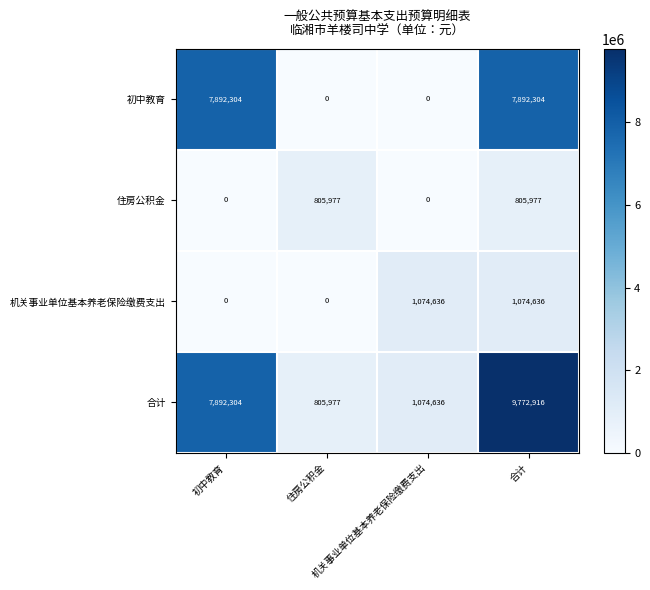

Reading left to right, list all the values displayed in this chart.

初中教育: 初中教育=7892304.0	住房公积金=0.0	机关事业单位基本养老保险缴费支出=0.0	合计=7892304.0
住房公积金: 初中教育=0.0	住房公积金=805977.0	机关事业单位基本养老保险缴费支出=0.0	合计=805977.0
机关事业单位基本养老保险缴费支出: 初中教育=0.0	住房公积金=0.0	机关事业单位基本养老保险缴费支出=1074636.0	合计=1074636.0
合计: 初中教育=7892304.0	住房公积金=805977.0	机关事业单位基本养老保险缴费支出=1074636.0	合计=9772916.0